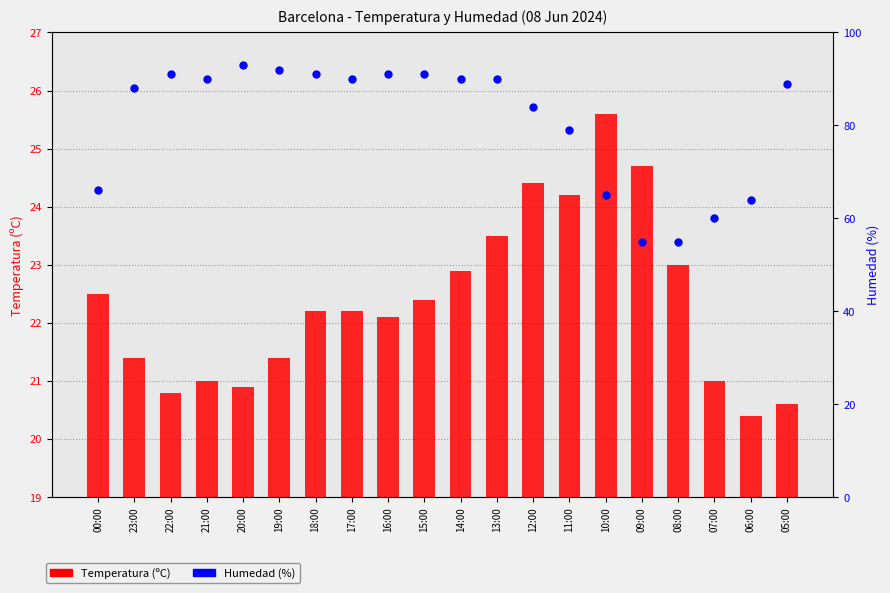

Which series contains the lowest Y value?

Temperatura (C)